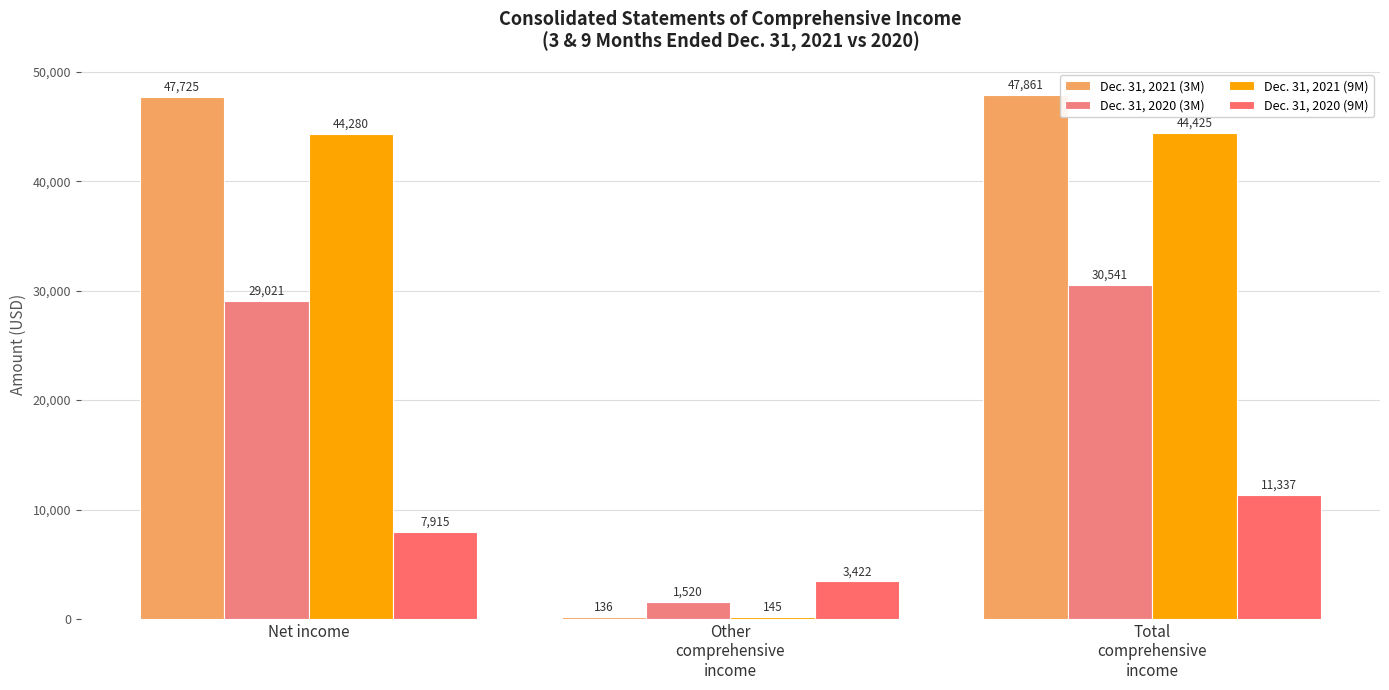

How many groups of bars are there?

3